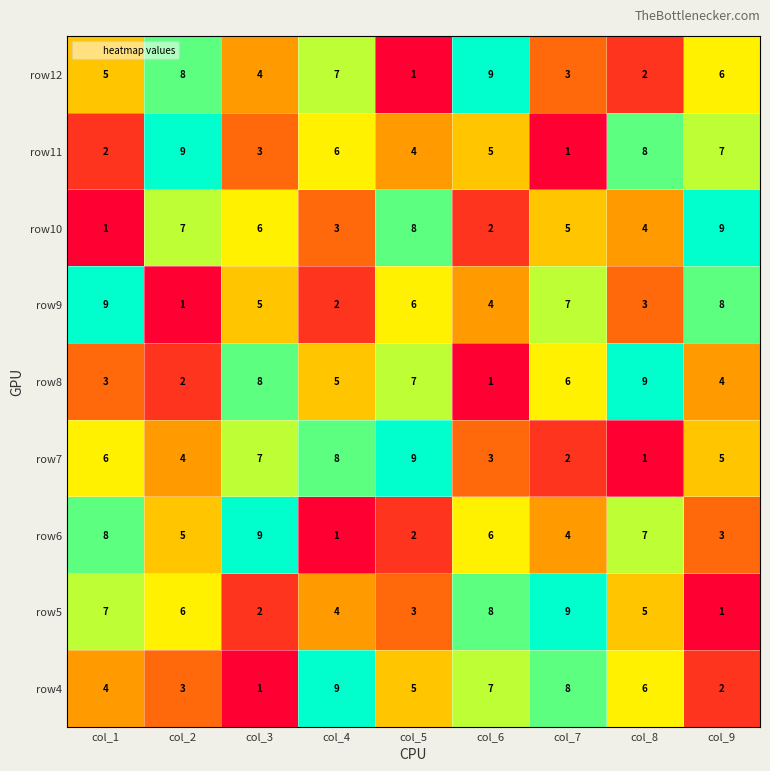

Which series changed the most between col_2 and col_5?

row12